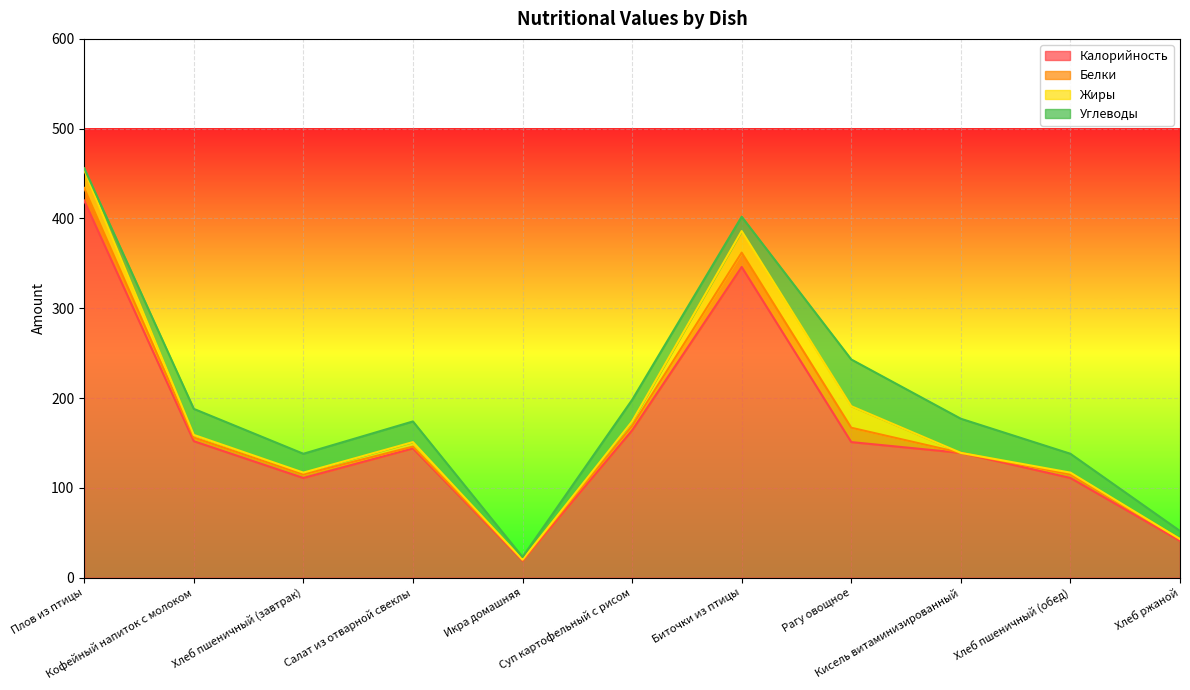

How many interior local peaks does the Калорийность series have?

2